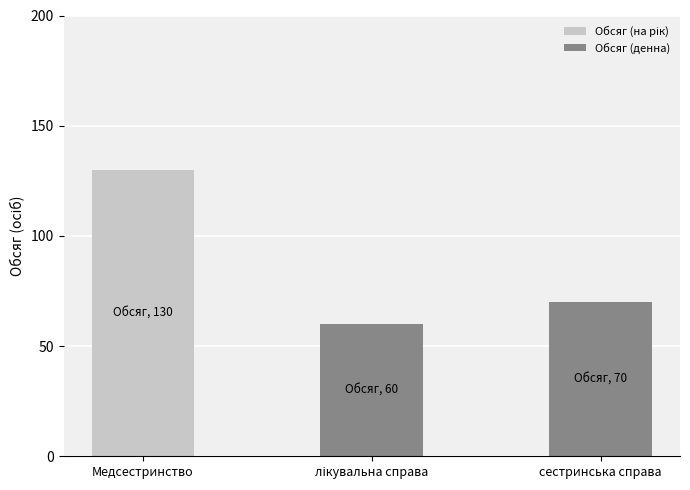

At which category is the sum across all series the highest?

Медсестринство